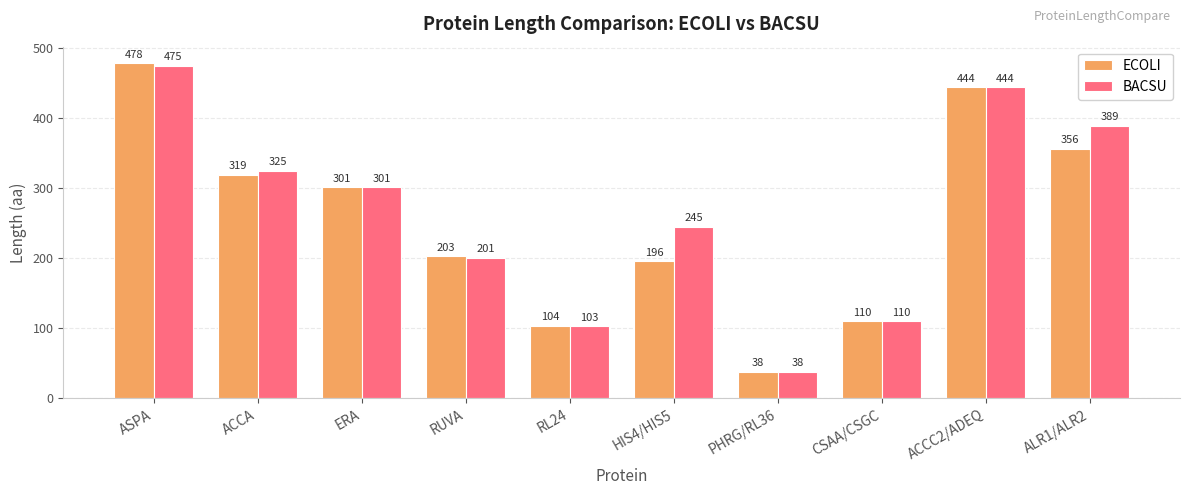

What is the total value across all series at CSAA/CSGC?

220